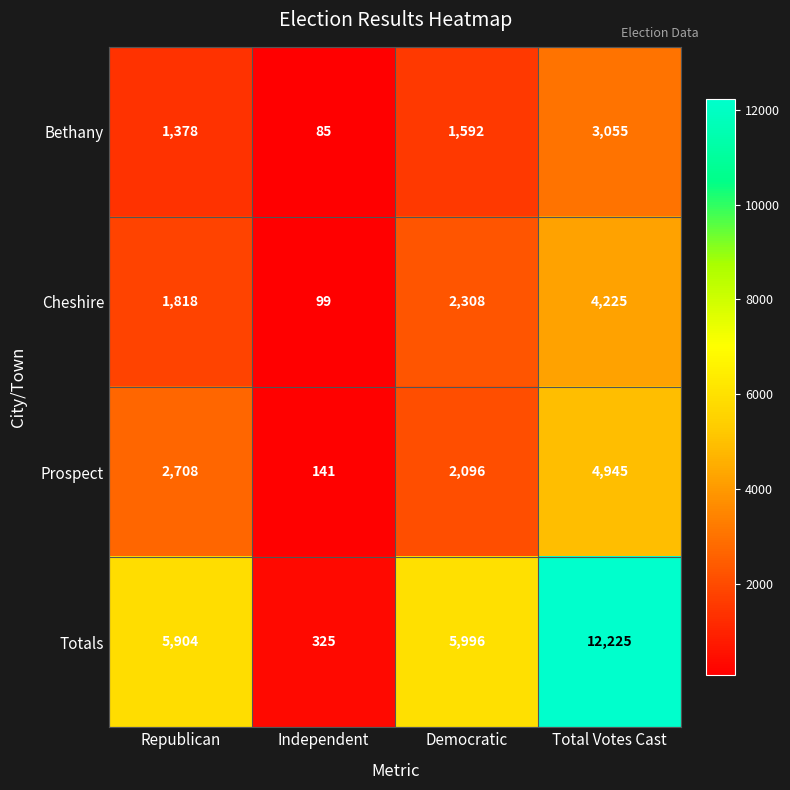

The value of Bethany at Republican is 2388. True or false?

False